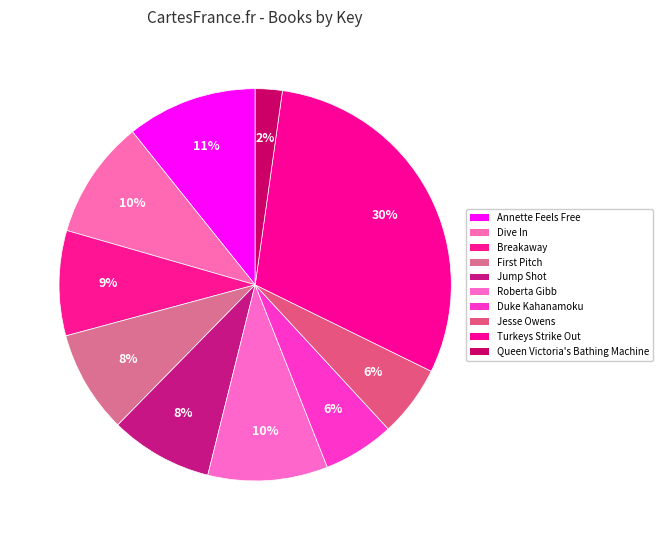

Is the sum of Annette Feels Free and Roberta Gibb greater than half?

No